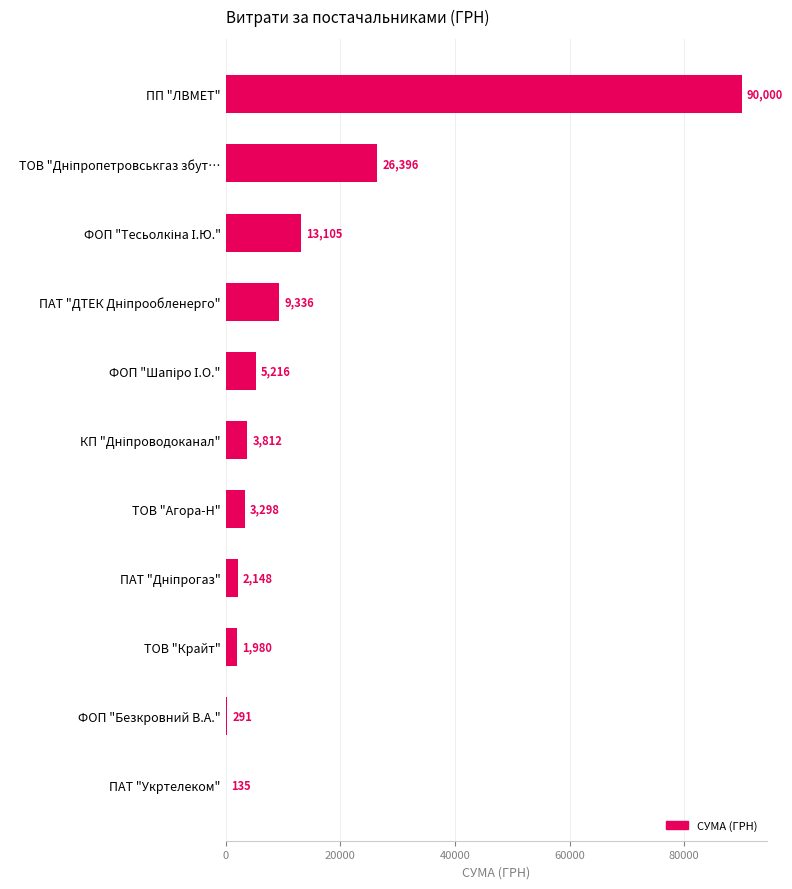

Are the bars horizontal?

Yes